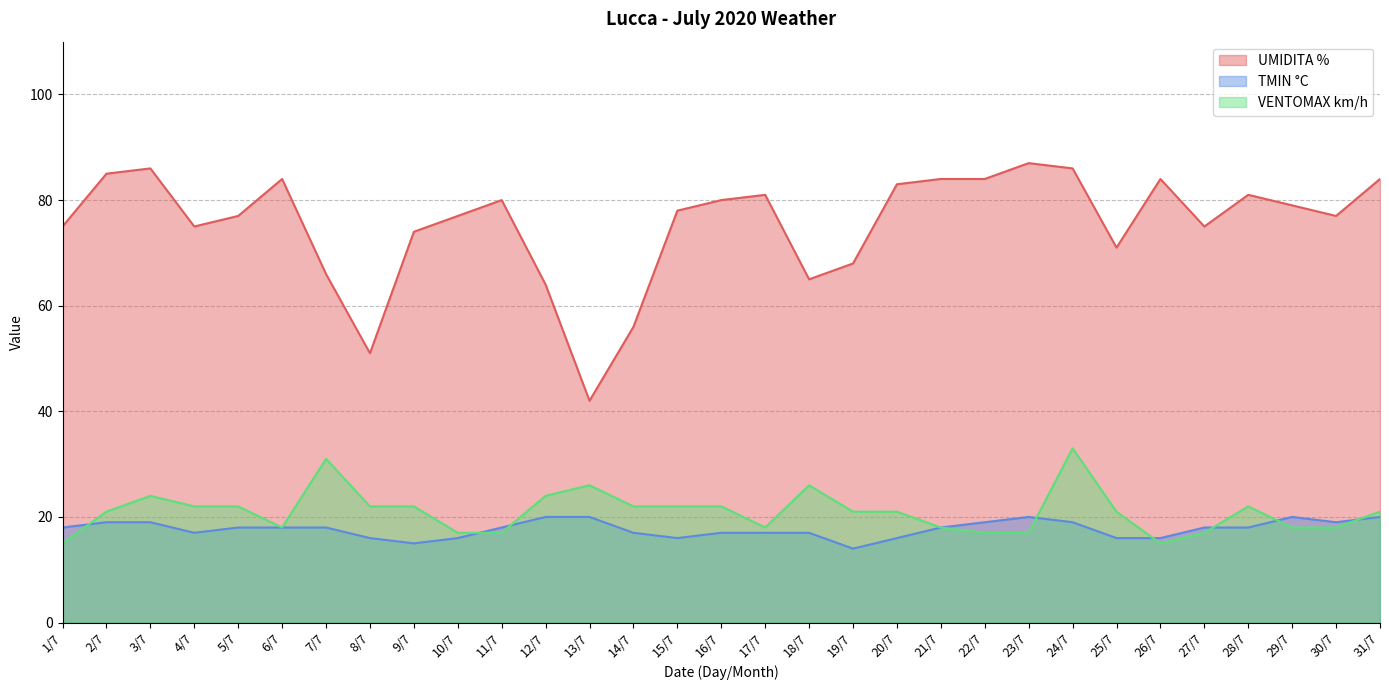

In UMIDITA %, how many points are higher than both neighbors (excluding endpoints)?

7